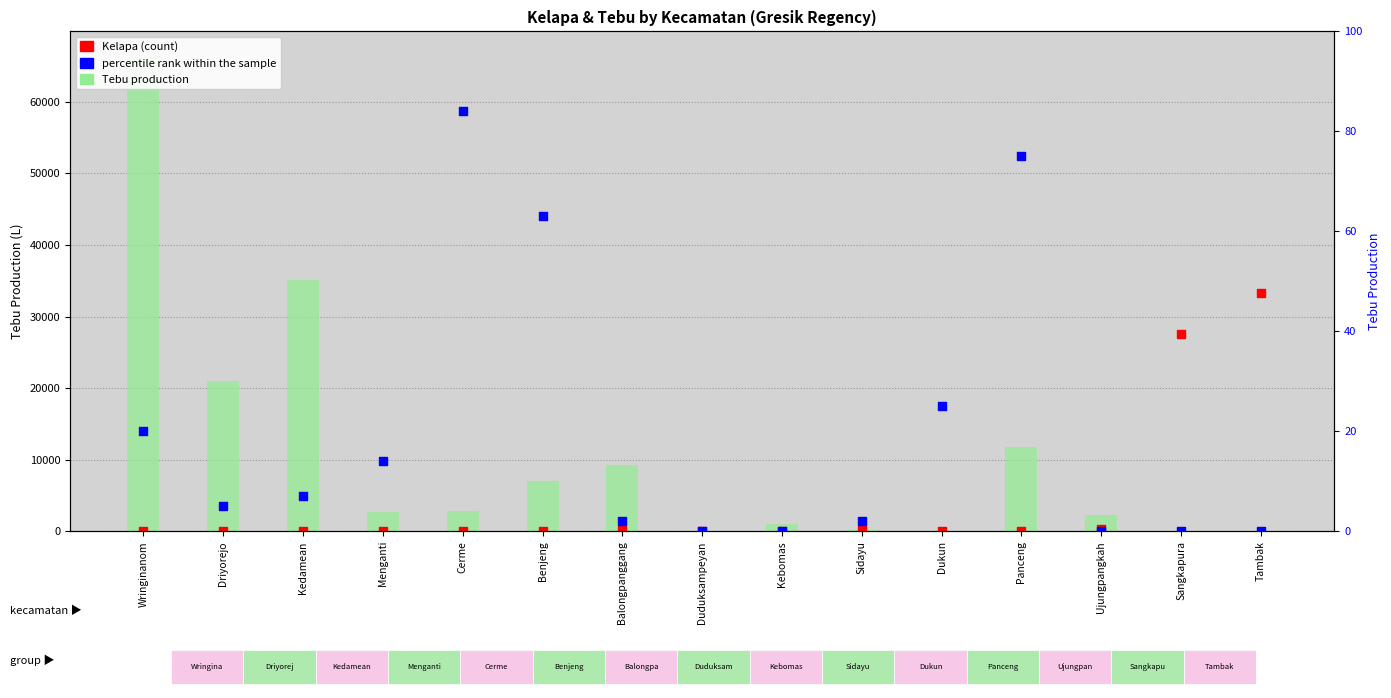

Which series has the widest spread of Y values?

Tebu